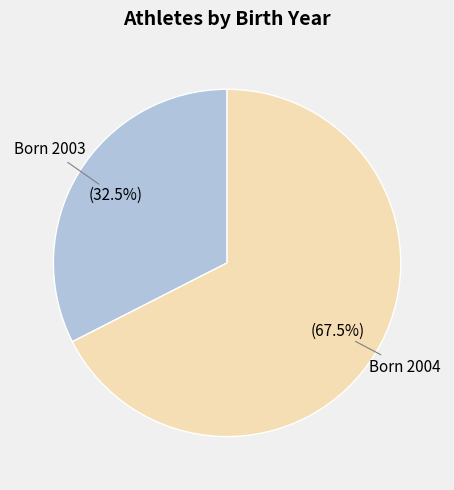

Is there any slice that represents more than half of the pie?

Yes